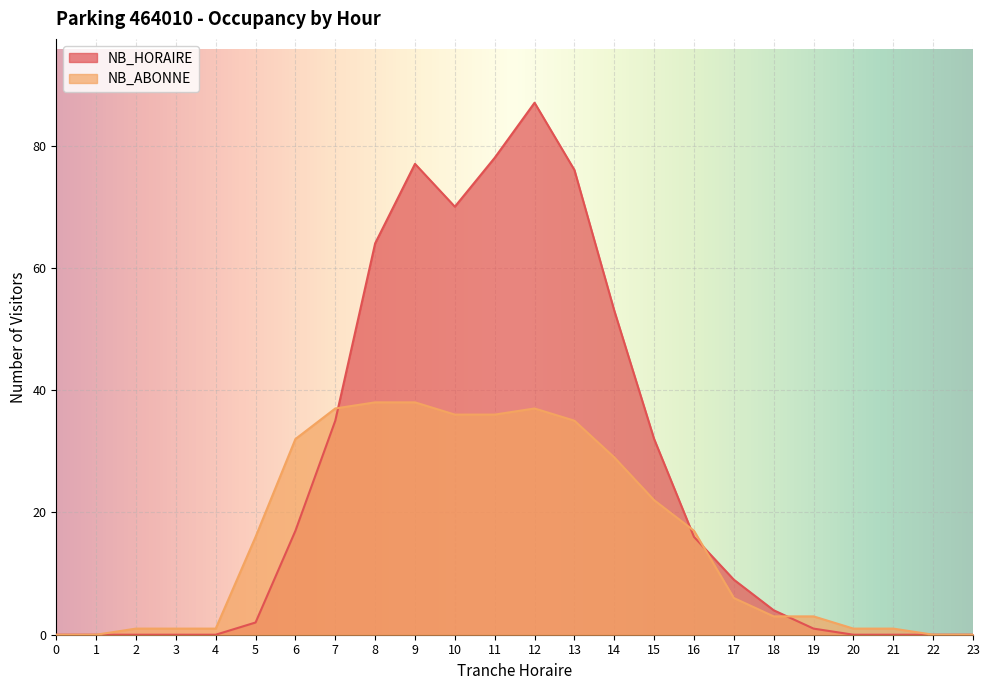

Is it true that NB_ABONNE equals 17 at 8?

False